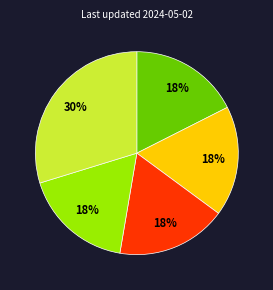

To the nearest percent, what is the difference between the largest and smallest slice percentages?

12%